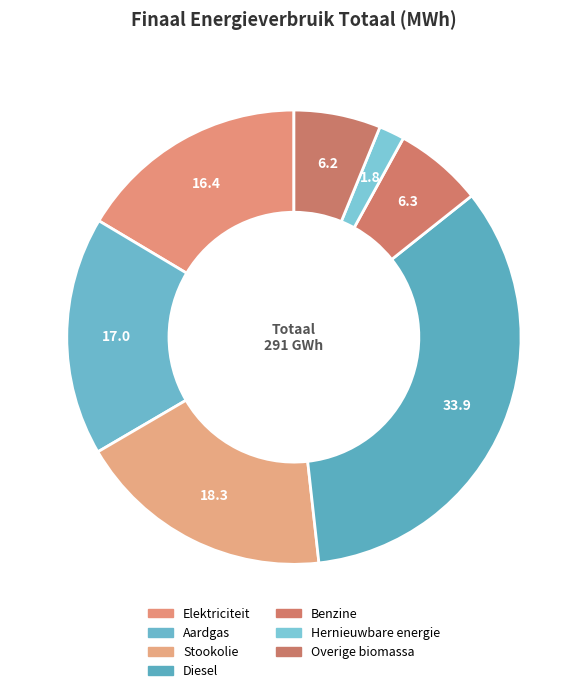

Does Diesel account for over 50% of the chart?

No